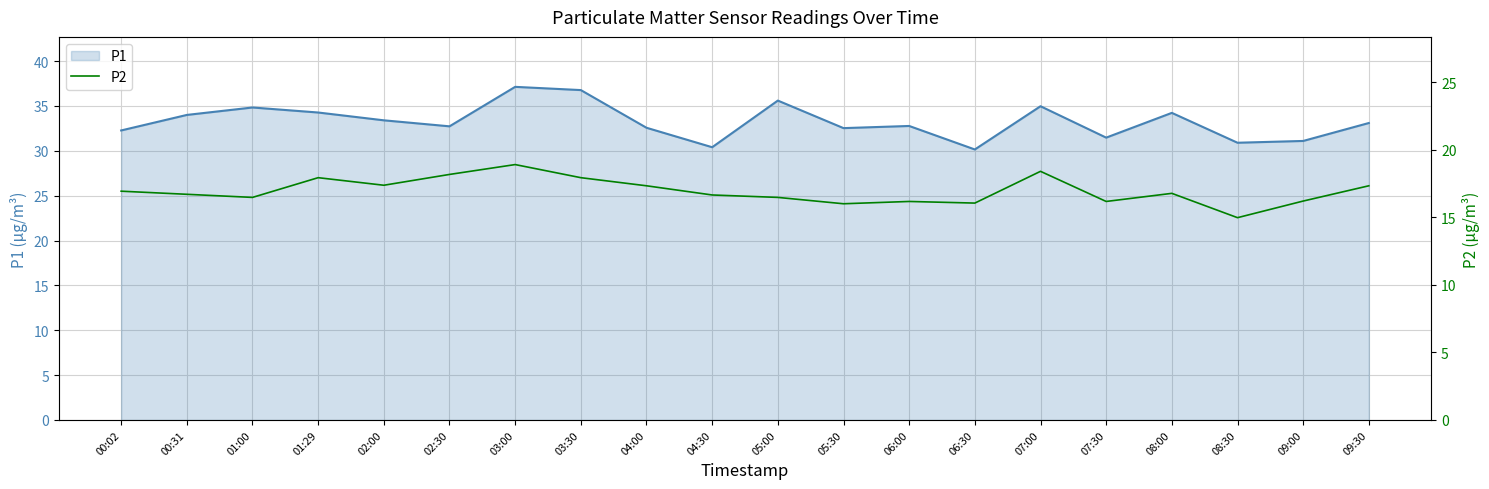

Reading left to right, extract all data points from this chart.

P1: 00:02=32.3	00:31=34.0	01:00=34.8	01:29=34.3	02:00=33.4	02:30=32.7	03:00=37.1	03:30=36.8	04:00=32.6	04:30=30.4	05:00=35.6	05:30=32.5	06:00=32.8	06:30=30.1	07:00=35.0	07:30=31.5	08:00=34.2	08:30=30.9	09:00=31.1	09:30=33.1
P2: 00:02=16.9	00:31=16.7	01:00=16.5	01:29=17.9	02:00=17.4	02:30=18.2	03:00=18.9	03:30=17.9	04:00=17.3	04:30=16.6	05:00=16.5	05:30=16.0	06:00=16.2	06:30=16.1	07:00=18.4	07:30=16.2	08:00=16.8	08:30=15.0	09:00=16.2	09:30=17.3